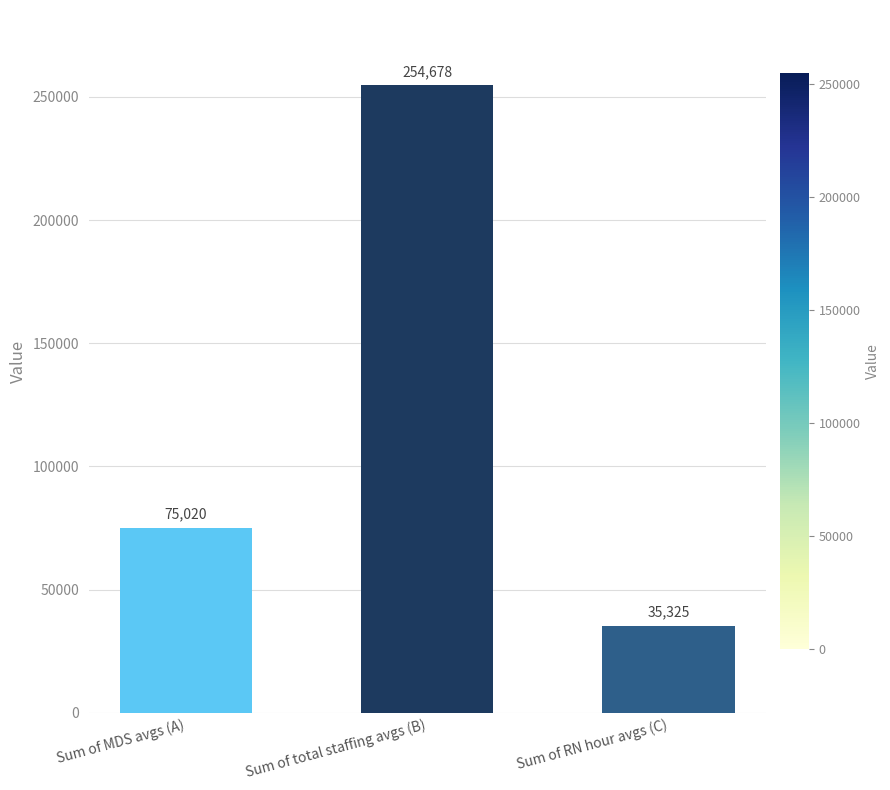

What is the smallest value displayed?

35324.7